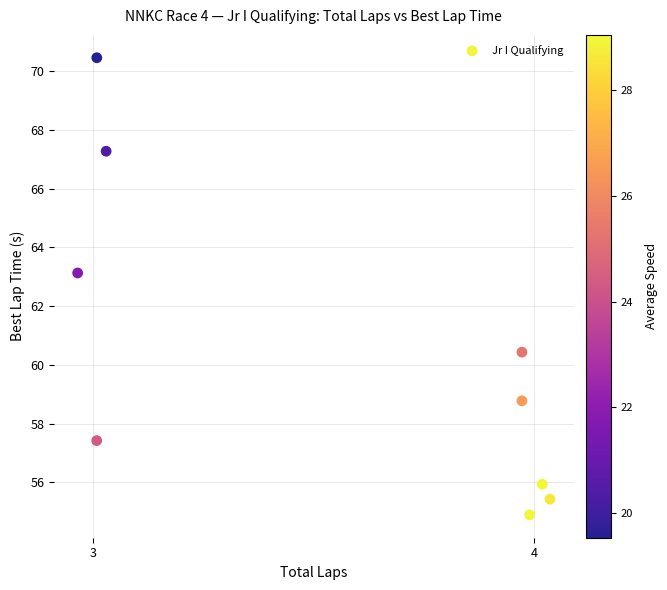

What is the average X value?

3.6